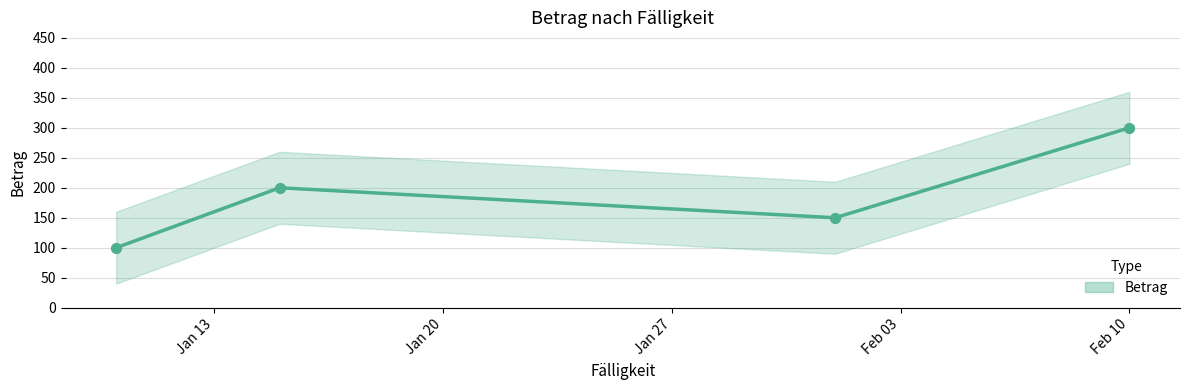

Which has a higher value, 2025-01-15 or 2025-02-01?

2025-01-15